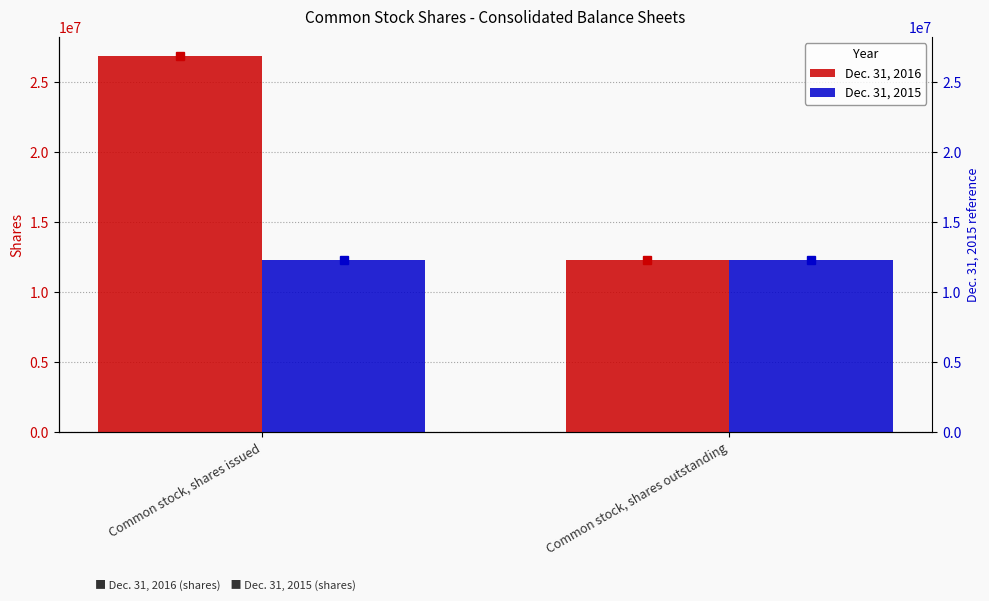

Is the value of Dec. 31, 2015 at Common stock, shares outstanding greater than the value of Dec. 31, 2016 at Common stock, shares outstanding?

No